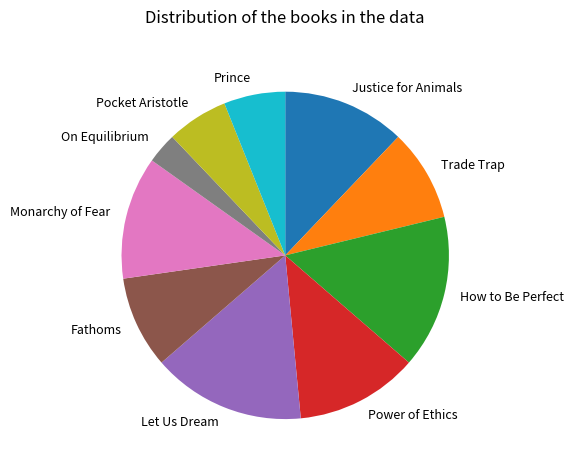

Which has a higher value, Power of Ethics or How to Be Perfect?

How to Be Perfect